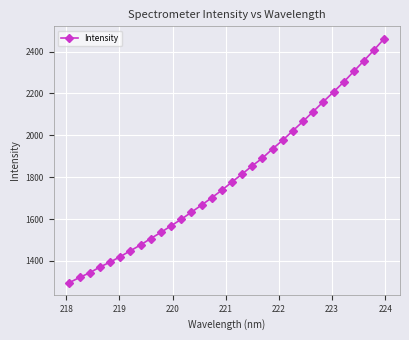

What is the greatest value displayed?

2461.9